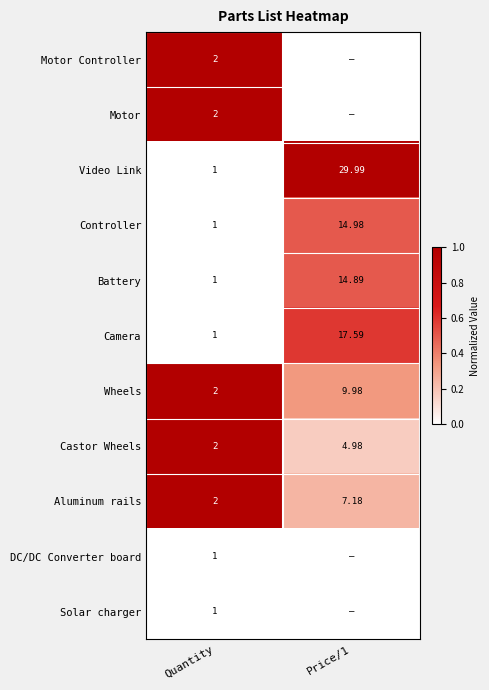

At which label does Battery reach its minimum?

Quantity